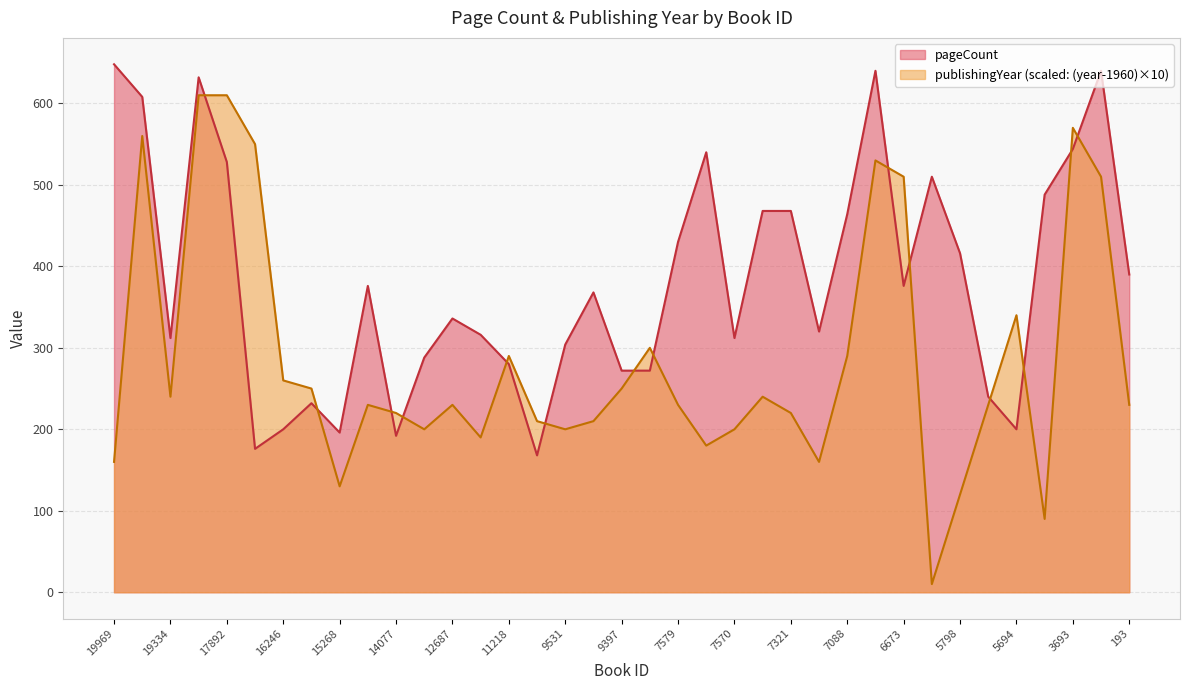

Which series ends up on top after the final intersection of publishingYear and pageCount?

pageCount